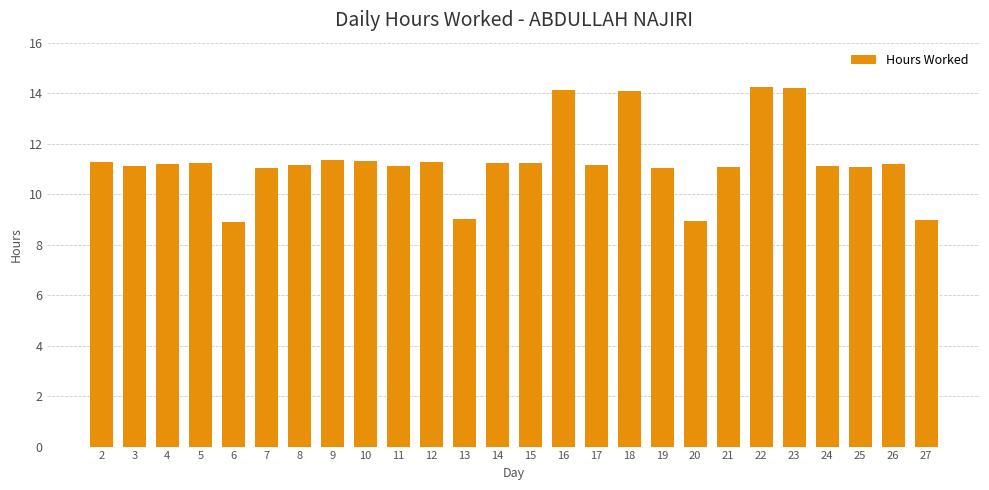

What is the smallest value displayed?

8.9